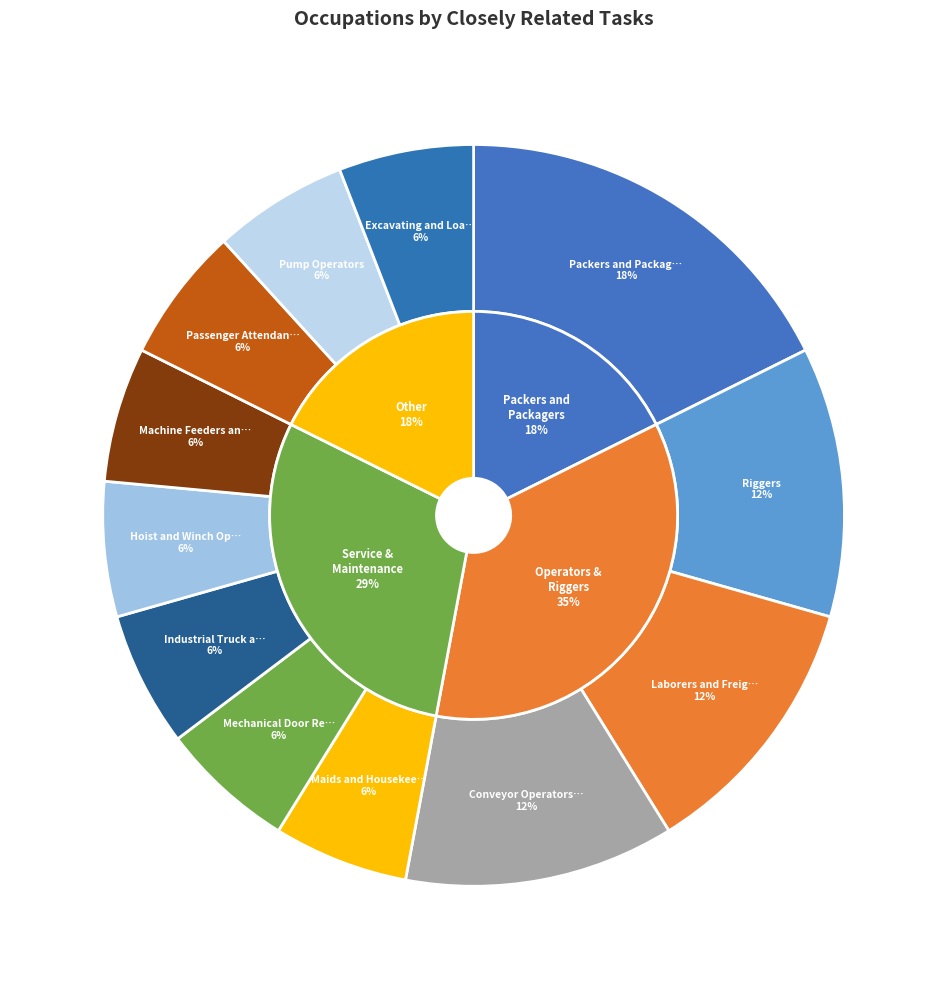

Is there a majority slice in this chart?

No